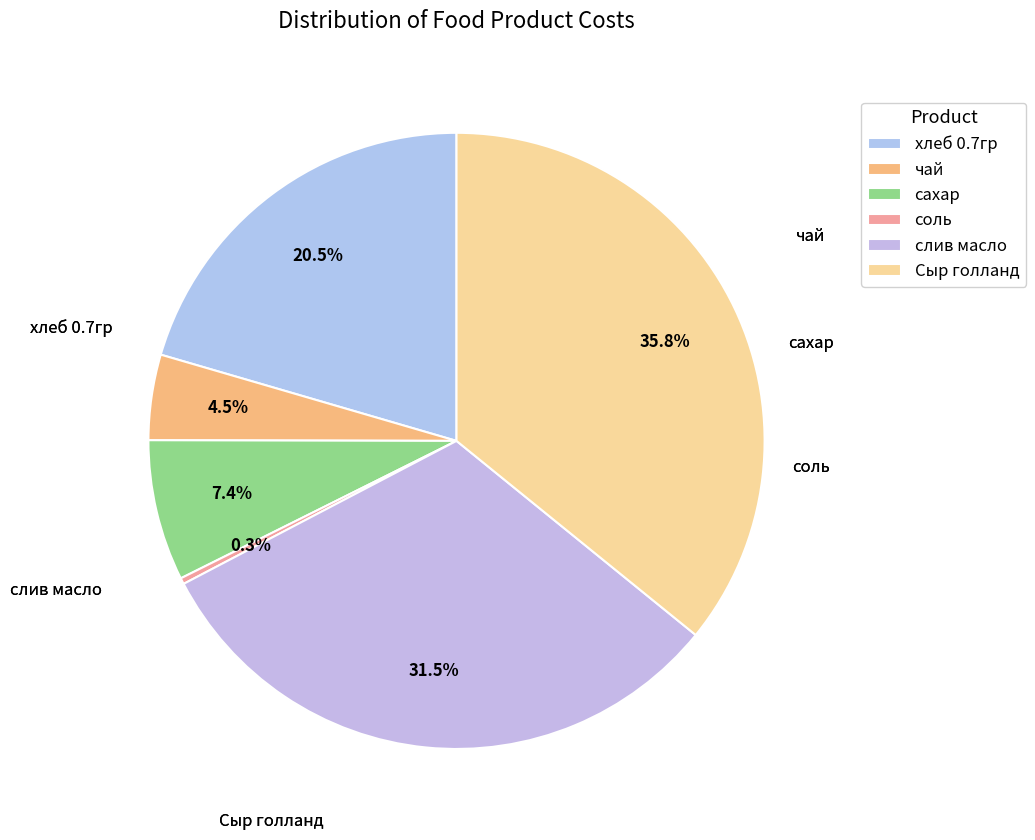

Count the number of slices in the pie.

6